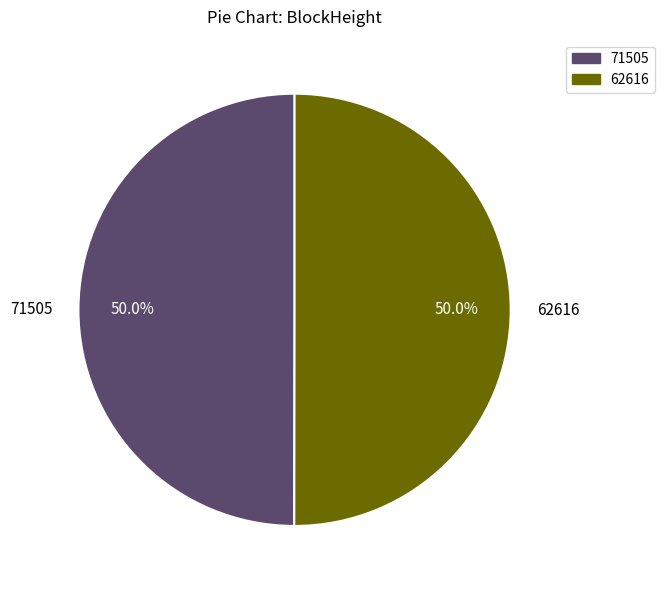

What is the ratio of the value at 71505 to the value at 62616?

1.0